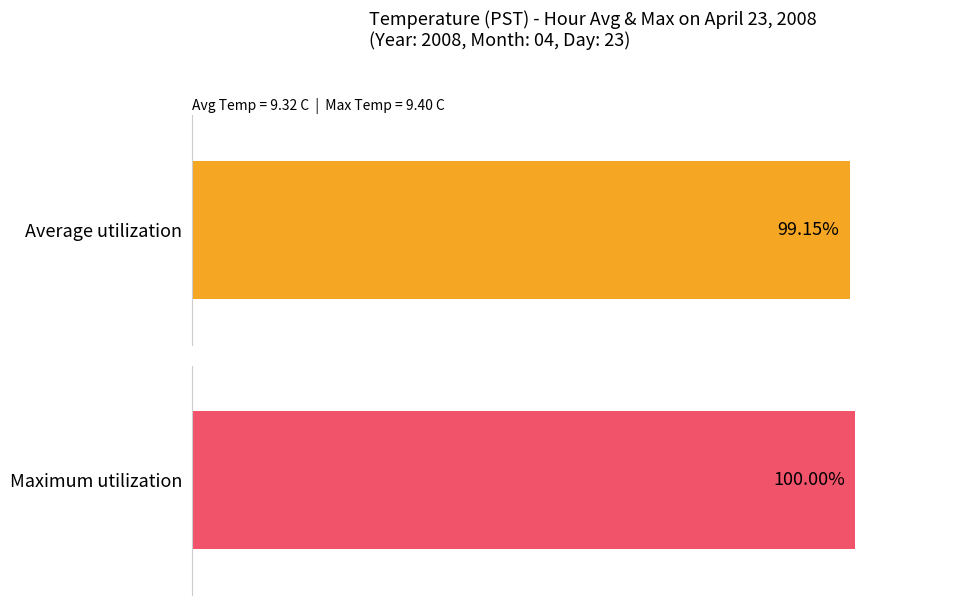

Are the bars horizontal?

Yes